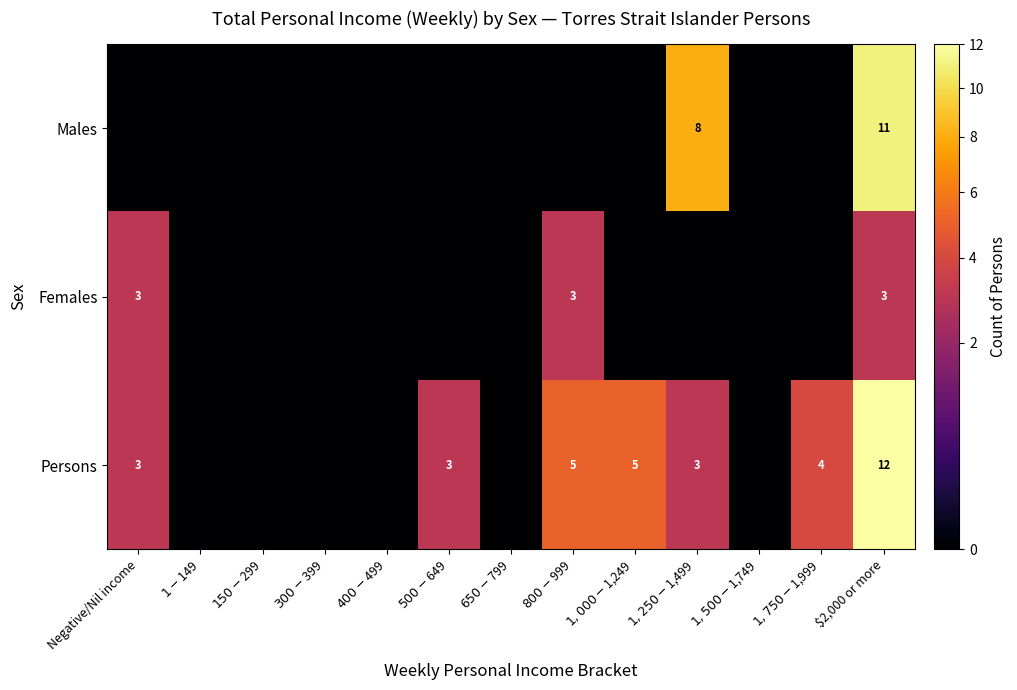

True or false: Females has a value of 4 at Negative/Nil income.

False